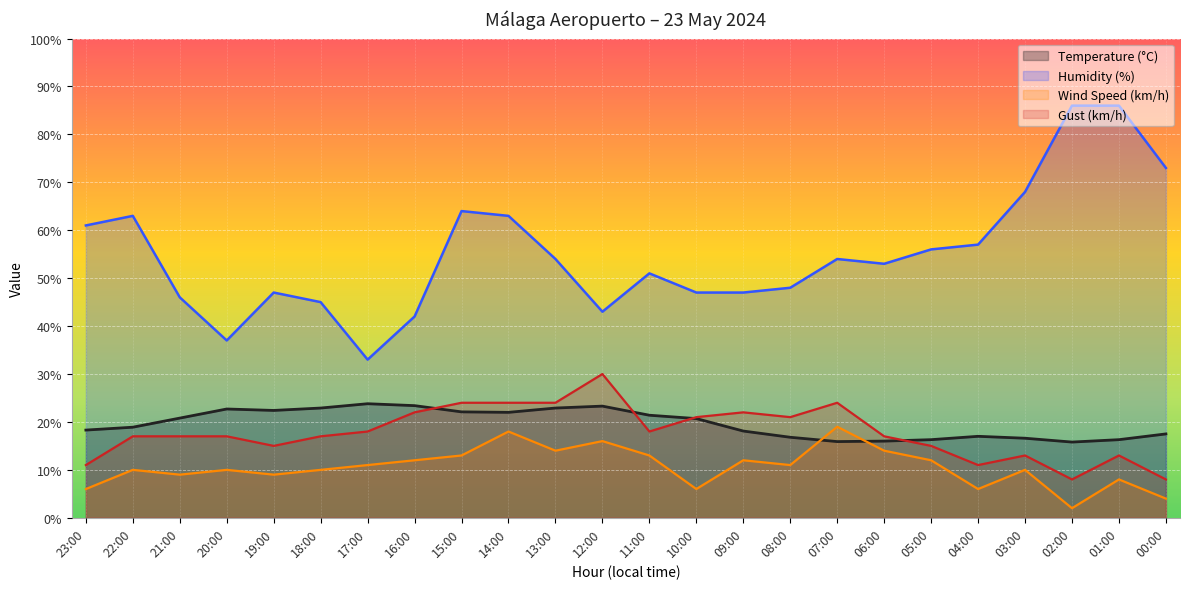

The Humidity (%) series shows 78.5 at 11:00. True or false?

False